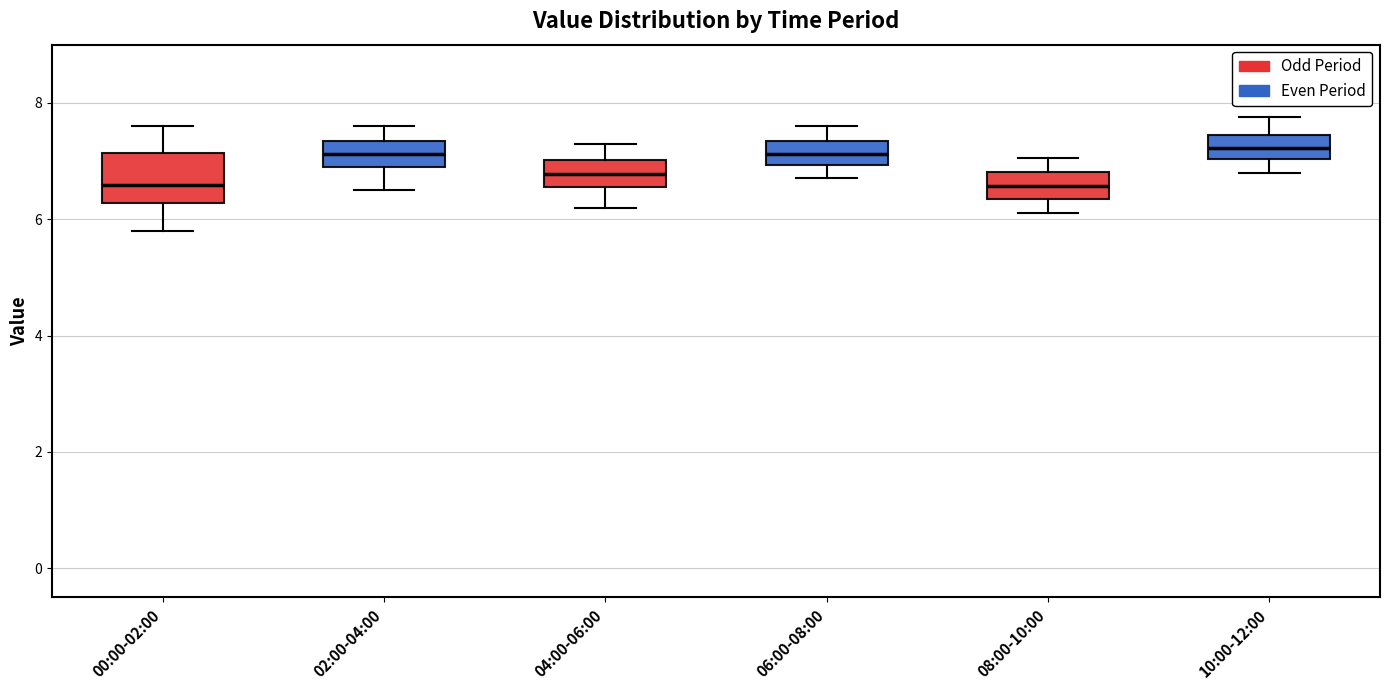

Where does the upper whisker of the box for 00:00-02:00 end on the y-axis? The values are not printed on the chart, so give them approximately, as read against the axis.

7.6